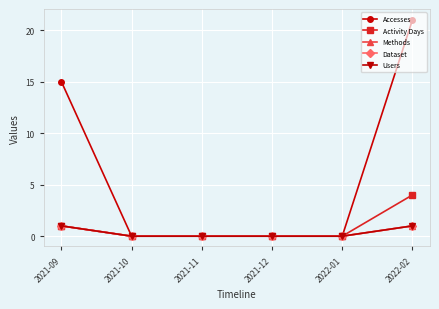

Rank the categories by Users value from highest to lowest.

2021-09, 2022-02, 2021-10, 2021-11, 2021-12, 2022-01